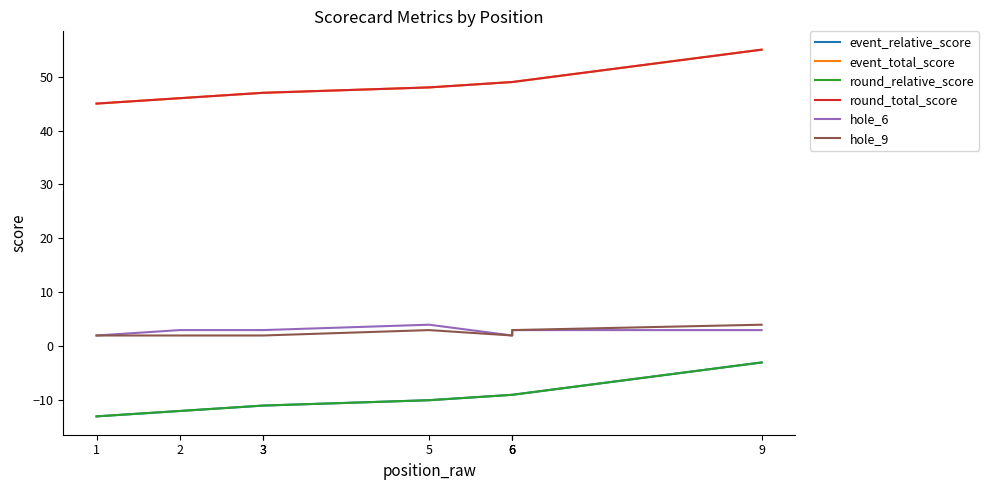

What is the highest value of the round_total_score series?

55